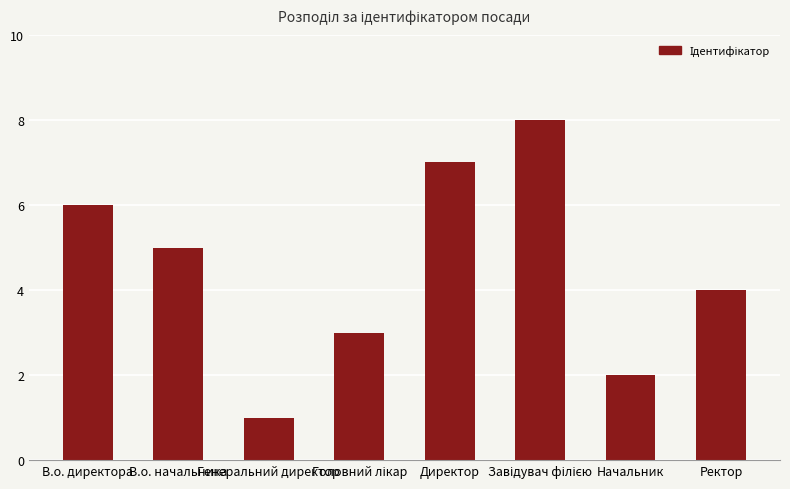

Where is the data nearest to the value 4?

Ректор